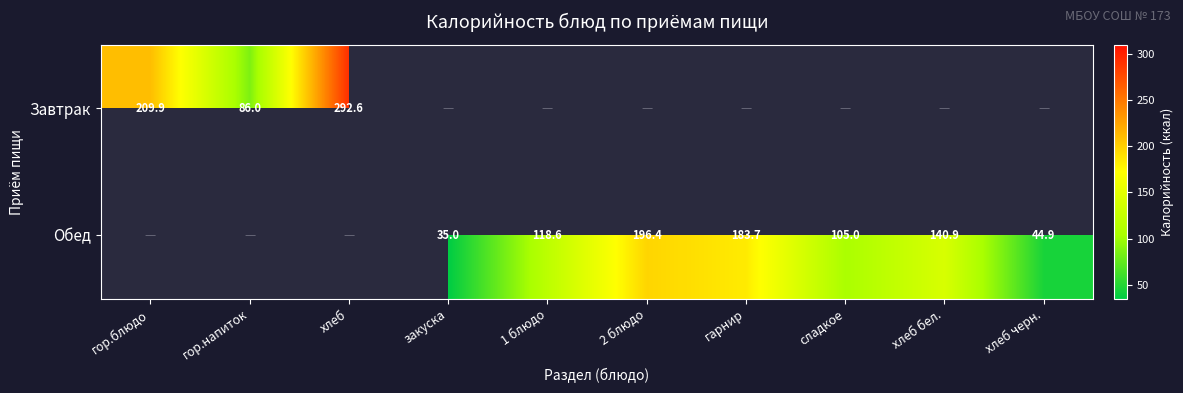

At гор.напиток, list the series in order from smallest to largest.

Завтрак, Обед